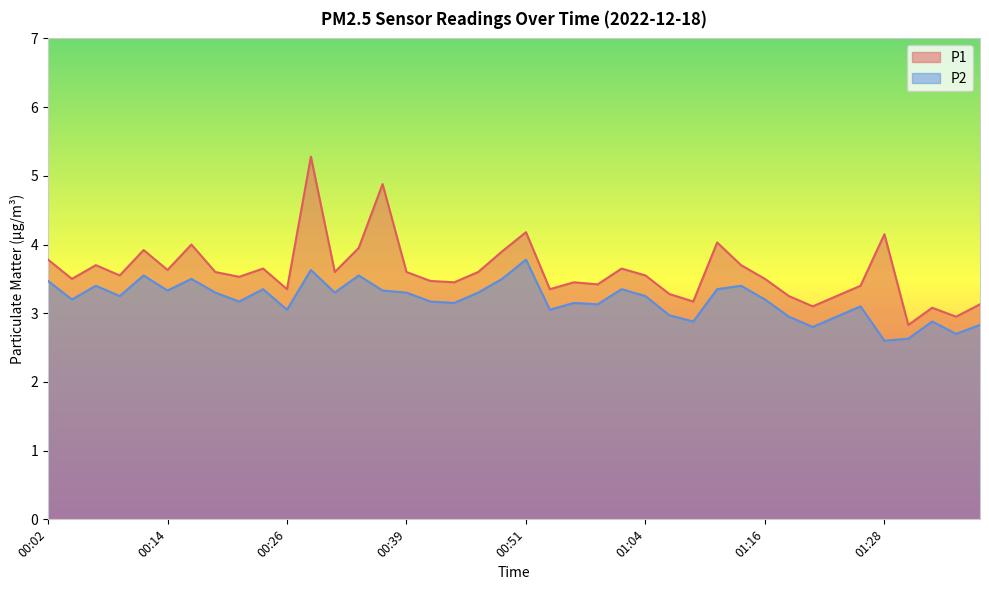

Between 00:07 and 01:13, which series saw the biggest shift?

P1